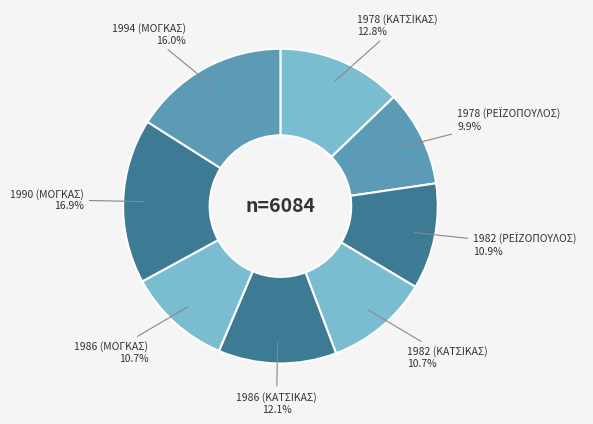

Is there any slice that represents more than half of the pie?

No